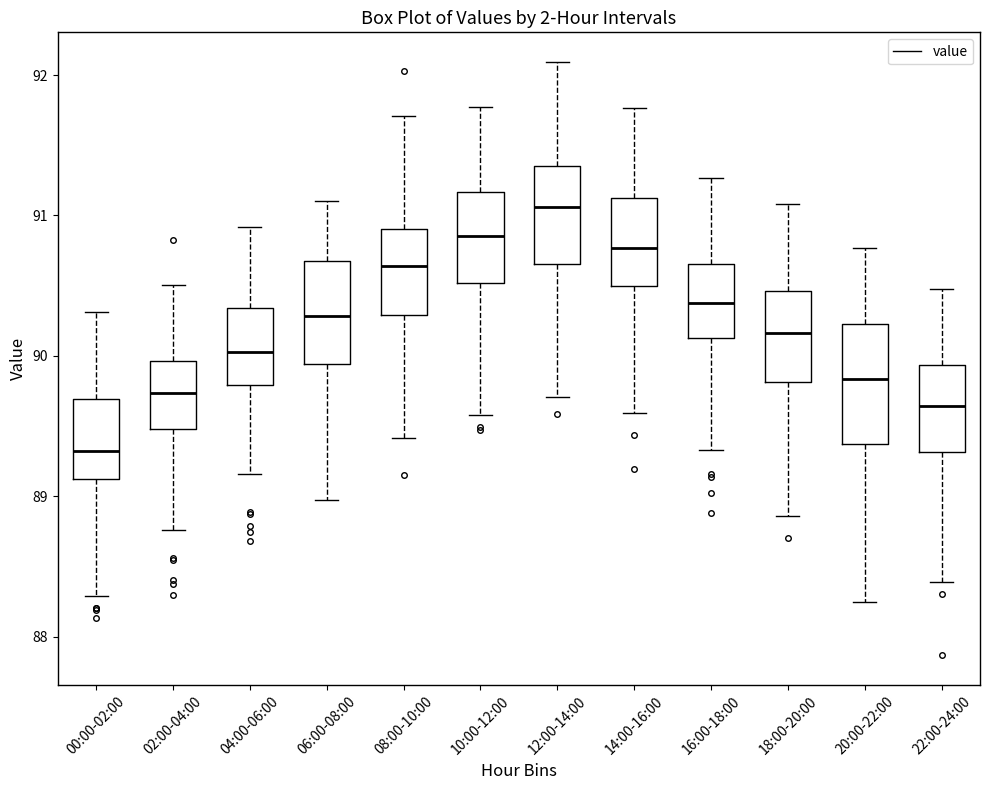

Reading left to right, transcribe this box plot: for each box, give where its median line is, the range the box spans, and where its two whiskers end, as read against the y-axis. The values are not printed on the chart, so give them approximately, as read against the axis.

00:00-02:00: median 89.3, box 89.1 to 89.7, whiskers 88.3 to 90.3
02:00-04:00: median 89.7, box 89.5 to 90.0, whiskers 88.8 to 90.5
04:00-06:00: median 90.0, box 89.8 to 90.3, whiskers 89.2 to 90.9
06:00-08:00: median 90.3, box 89.9 to 90.7, whiskers 89.0 to 91.1
08:00-10:00: median 90.6, box 90.3 to 90.9, whiskers 89.4 to 91.7
10:00-12:00: median 90.9, box 90.5 to 91.2, whiskers 89.6 to 91.8
12:00-14:00: median 91.1, box 90.7 to 91.4, whiskers 89.7 to 92.1
14:00-16:00: median 90.8, box 90.5 to 91.1, whiskers 89.6 to 91.8
16:00-18:00: median 90.4, box 90.1 to 90.7, whiskers 89.3 to 91.3
18:00-20:00: median 90.2, box 89.8 to 90.5, whiskers 88.9 to 91.1
20:00-22:00: median 89.8, box 89.4 to 90.2, whiskers 88.2 to 90.8
22:00-24:00: median 89.6, box 89.3 to 89.9, whiskers 88.4 to 90.5